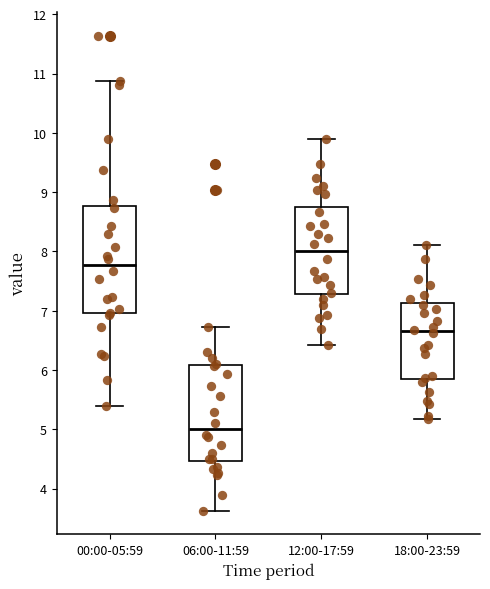

Which box's median line is the highest?

12:00-17:59